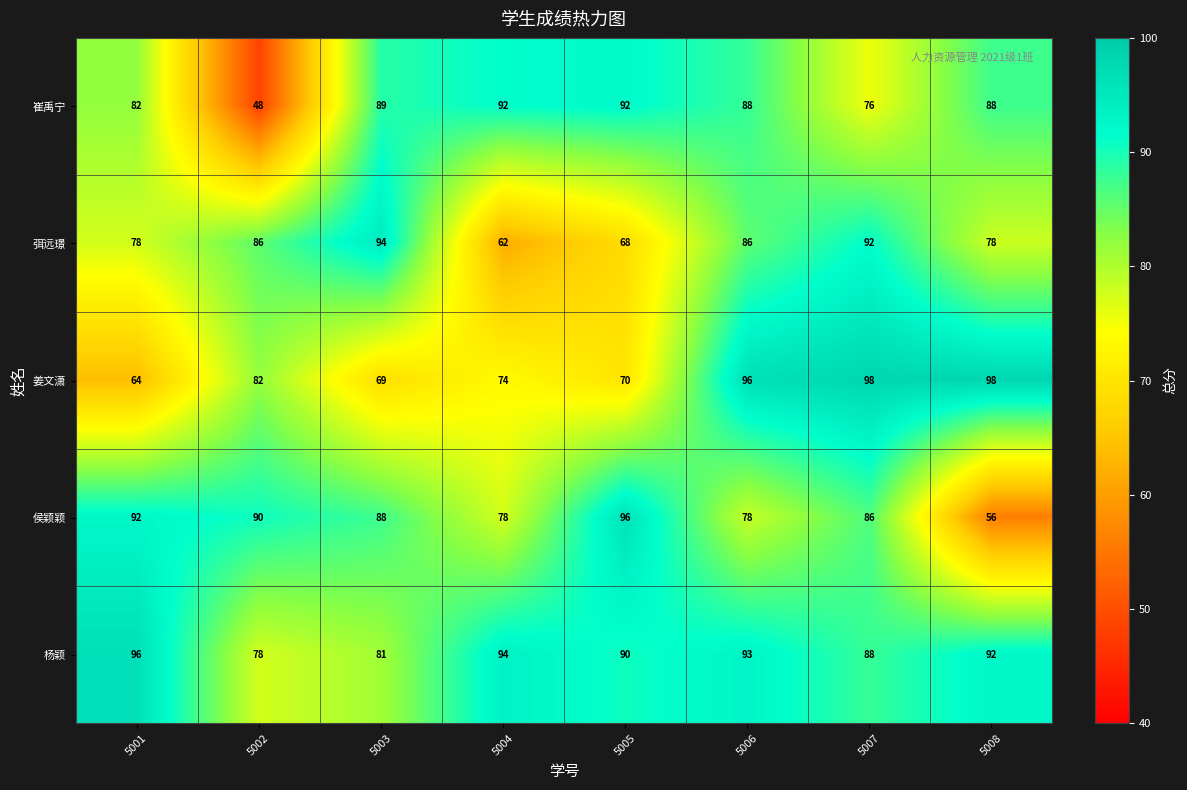

At 5001, list the series in order from smallest to largest.

姜文潇, 弭远璟, 崔禹宁, 侯颖颖, 杨颖